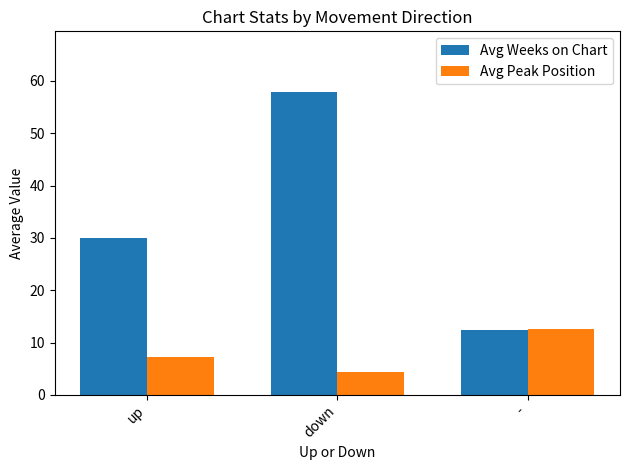

Reading left to right, extract all data points from this chart.

Avg Weeks on Chart: up=30.0	down=57.9	-=12.3
Avg Peak Position: up=7.2	down=4.3	-=12.5